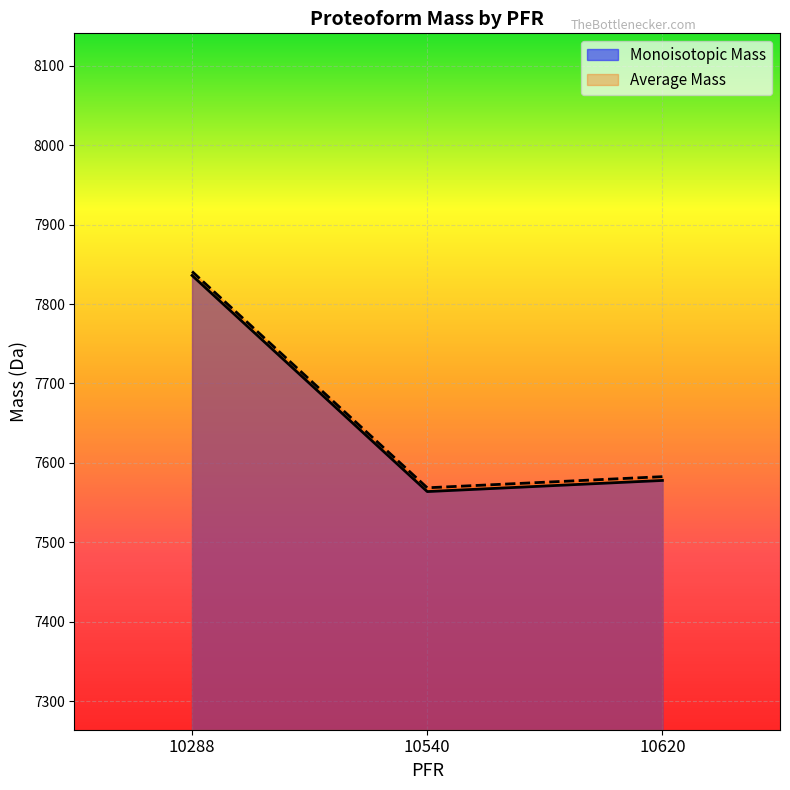

How many distinct data groups are displayed?

2